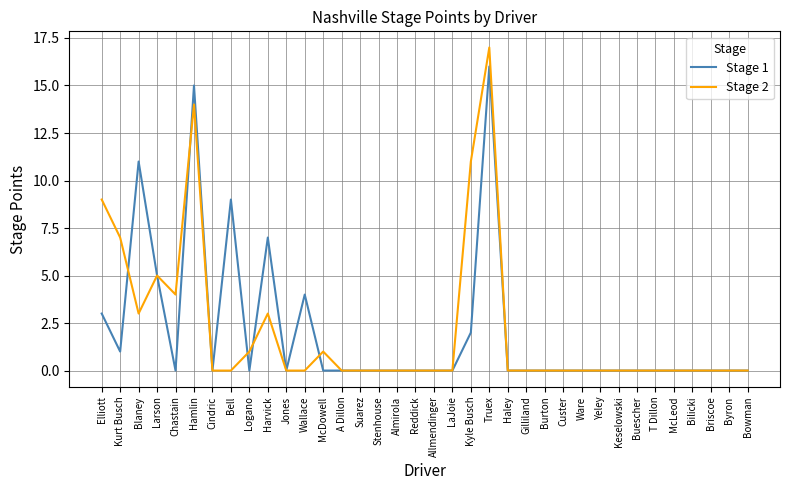

Reading left to right, list all the values displayed in this chart.

Stage 1: Elliott=3	Kurt Busch=1	Blaney=11	Larson=5	Chastain=0	Hamlin=15	Cindric=0	Bell=9	Logano=0	Harvick=7	Jones=0	Wallace=4	McDowell=0	A Dillon=0	Suarez=0	Stenhouse=0	Almirola=0	Reddick=0	Allmendinger=0	LaJoie=0	Kyle Busch=2	Truex=16	Haley=0	Gilliland=0	Burton=0	Custer=0	Ware=0	Yeley=0	Keselowski=0	Buescher=0	T Dillon=0	McLeod=0	Bilicki=0	Briscoe=0	Byron=0	Bowman=0
Stage 2: Elliott=9	Kurt Busch=7	Blaney=3	Larson=5	Chastain=4	Hamlin=14	Cindric=0	Bell=0	Logano=1	Harvick=3	Jones=0	Wallace=0	McDowell=1	A Dillon=0	Suarez=0	Stenhouse=0	Almirola=0	Reddick=0	Allmendinger=0	LaJoie=0	Kyle Busch=11	Truex=17	Haley=0	Gilliland=0	Burton=0	Custer=0	Ware=0	Yeley=0	Keselowski=0	Buescher=0	T Dillon=0	McLeod=0	Bilicki=0	Briscoe=0	Byron=0	Bowman=0